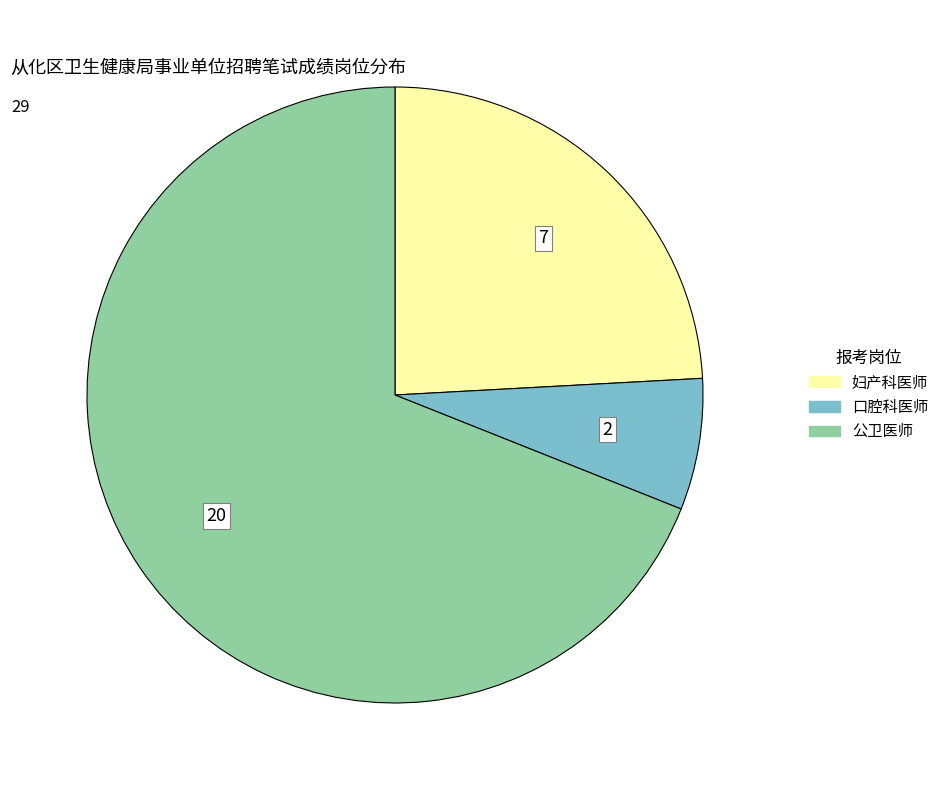

What is the largest slice in the pie chart?

公卫医师